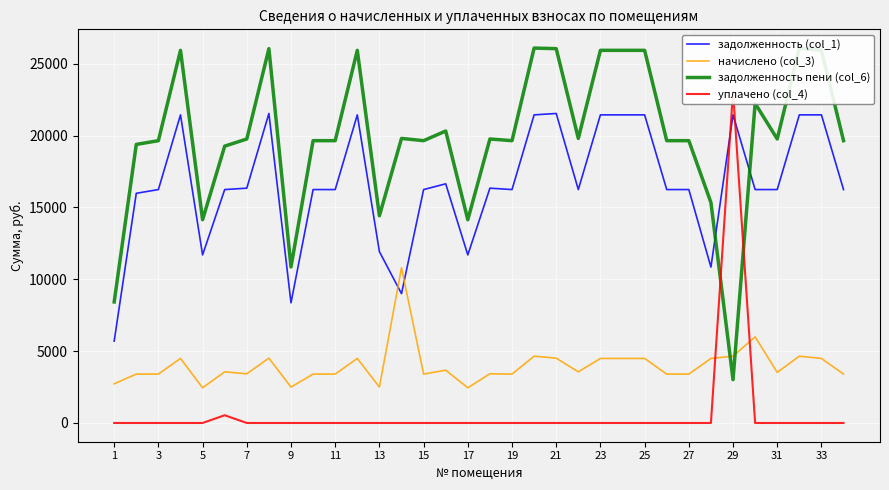

What is the maximum value for начислено (col_3)?

10803.1